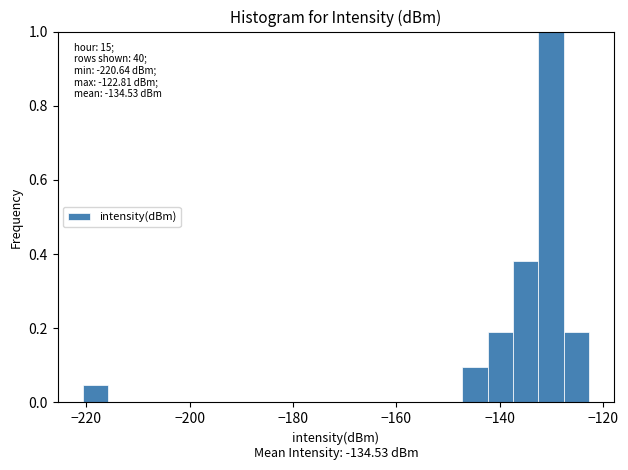

Around what value on the x-axis is the tallest bar? Give the approximate position of its centre, as read against the axis.

-130